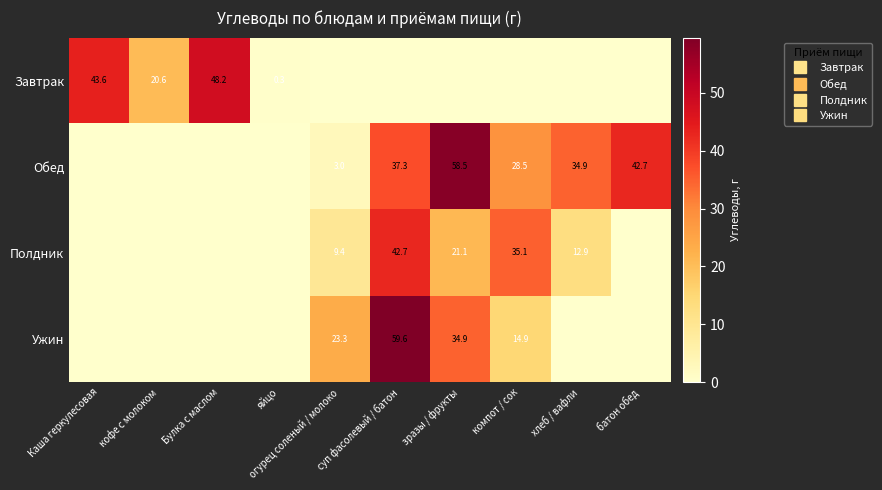

The Ужин series shows -20.2 at яйцо. True or false?

False